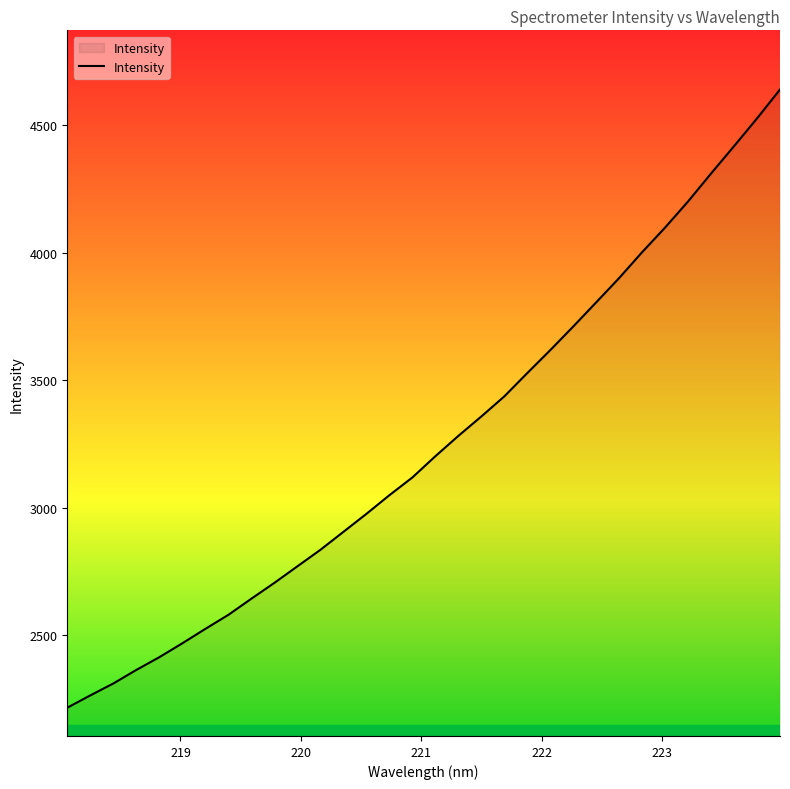

What is the maximum value shown in the chart?

4639.5